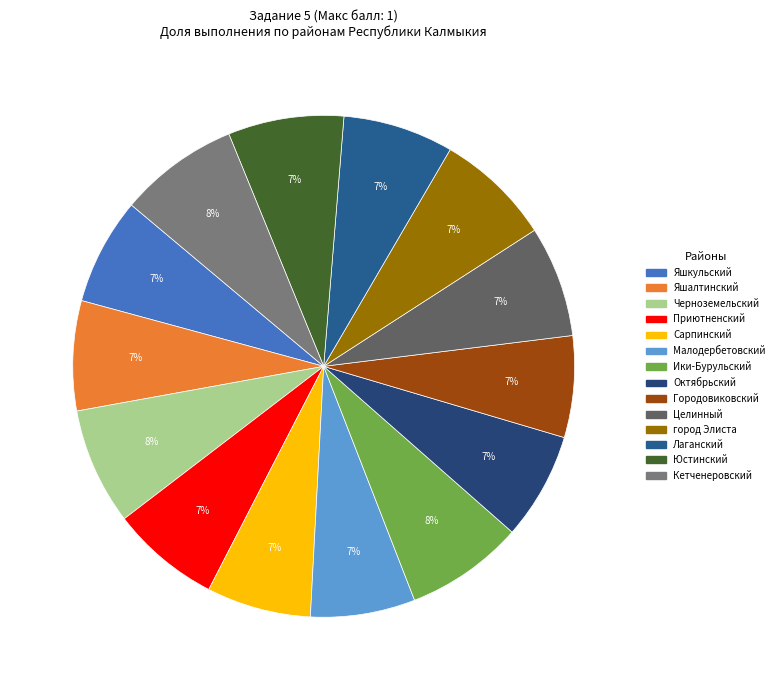

Does any single category account for the majority?

No